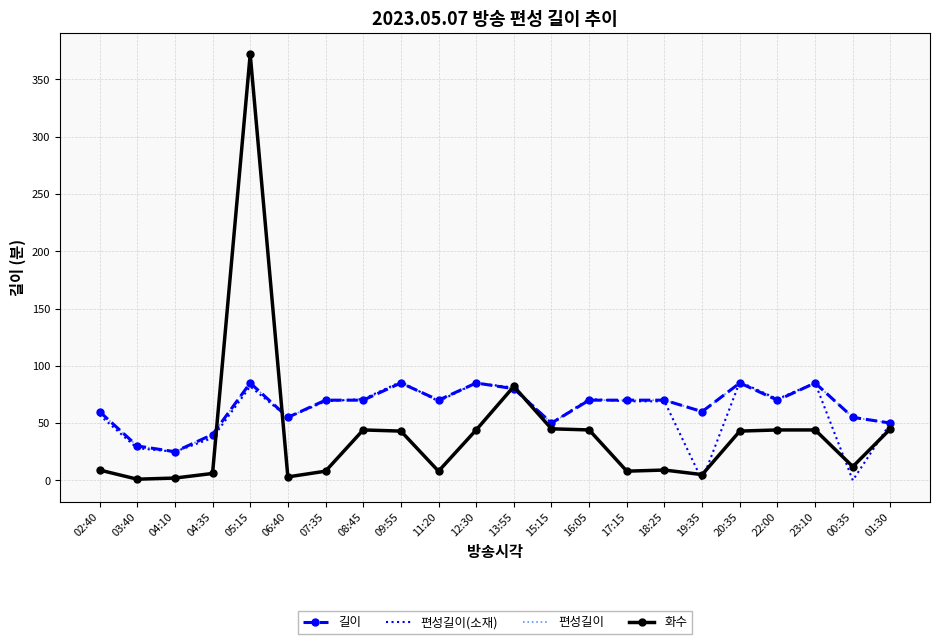

True or false: 편성길이 and 편성길이(소재) cross at least once.

True